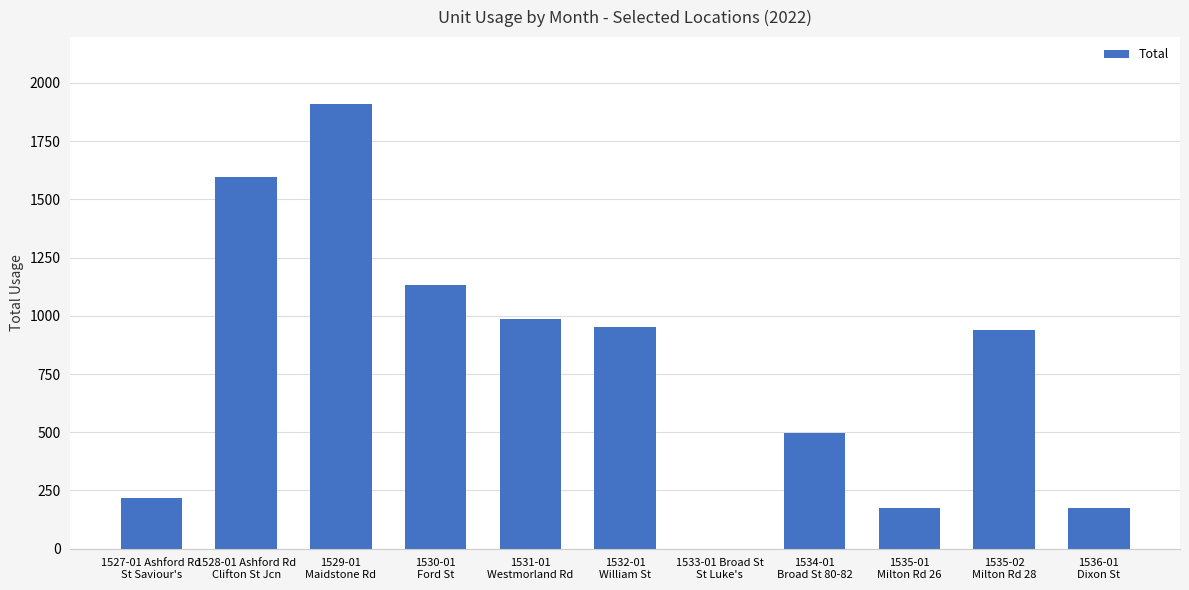

What is the change in value from 1529-01
Maidstone Rd to 1536-01
Dixon St?

-1734.4